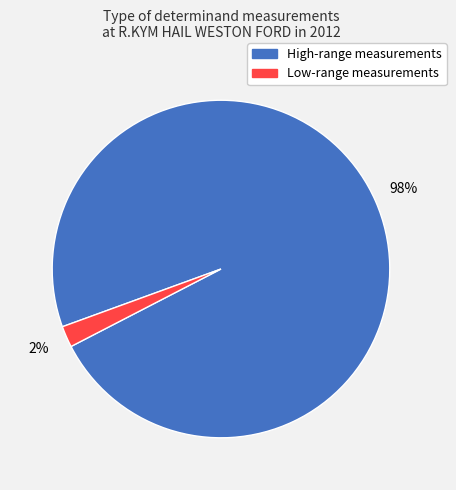

Is there a majority slice in this chart?

Yes